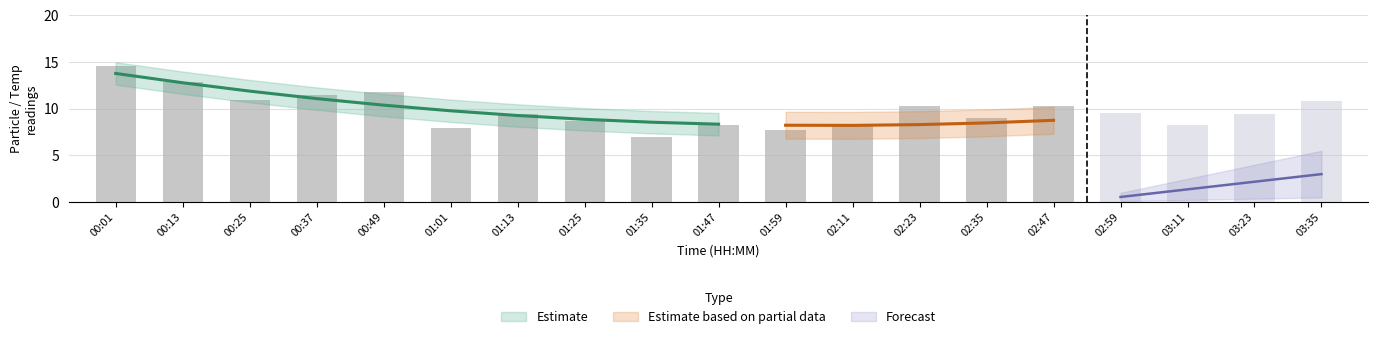

True or false: SDS_P1 has a value of 6.3 at 00:37.

False